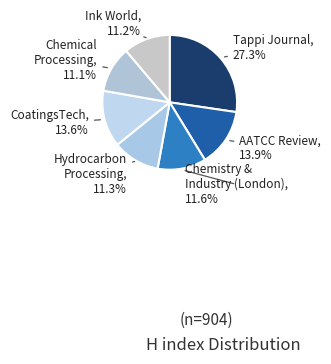

Is there a majority slice in this chart?

No